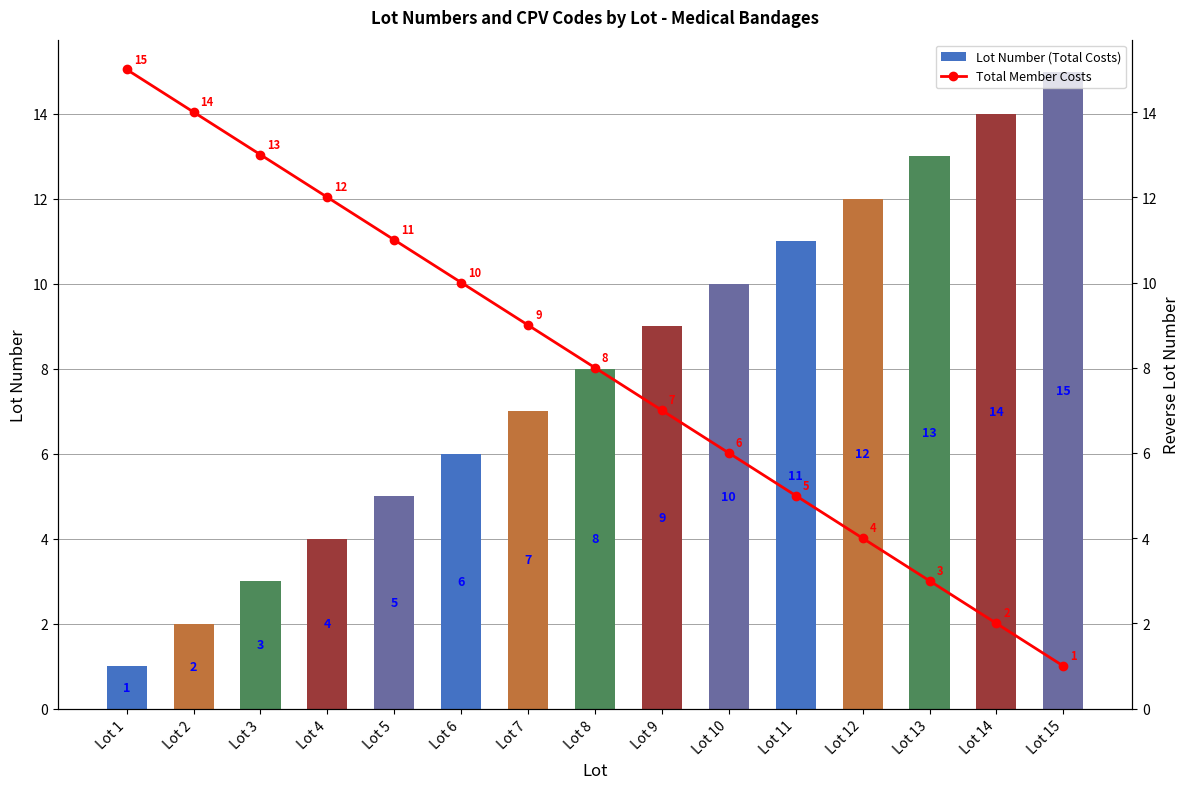

At which label is Total Member Costs closest to 8?

Lot 8